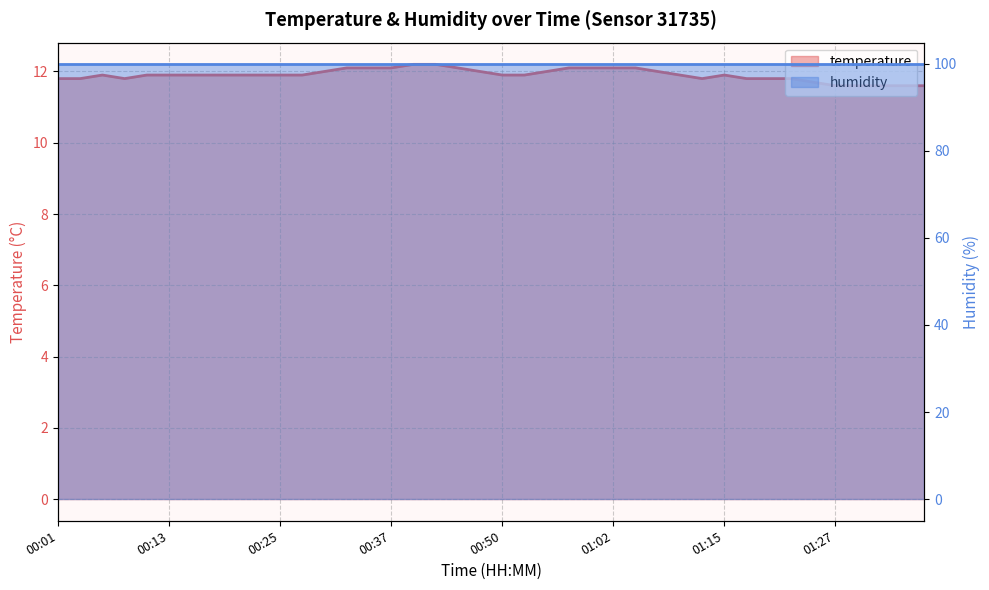

Which category has the highest value across all series?

00:40